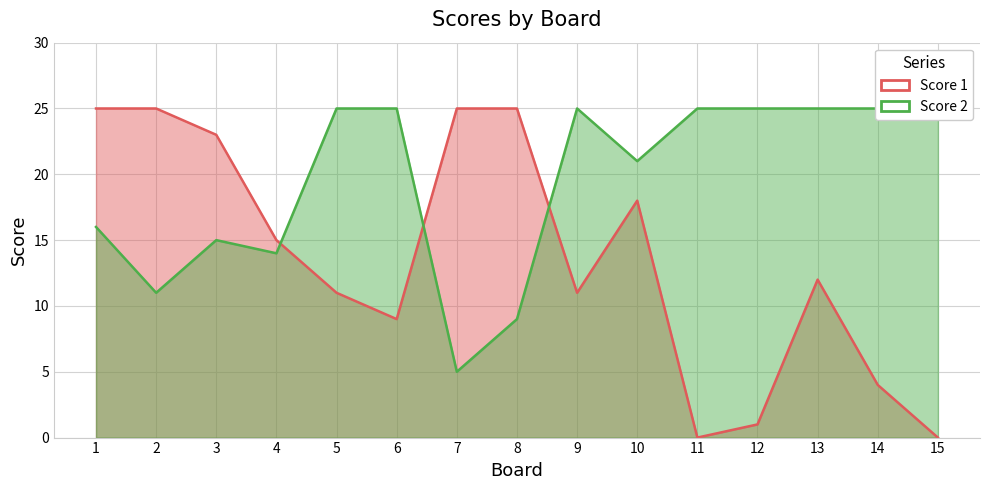

What are all the series names shown in the legend?

Score 1, Score 2